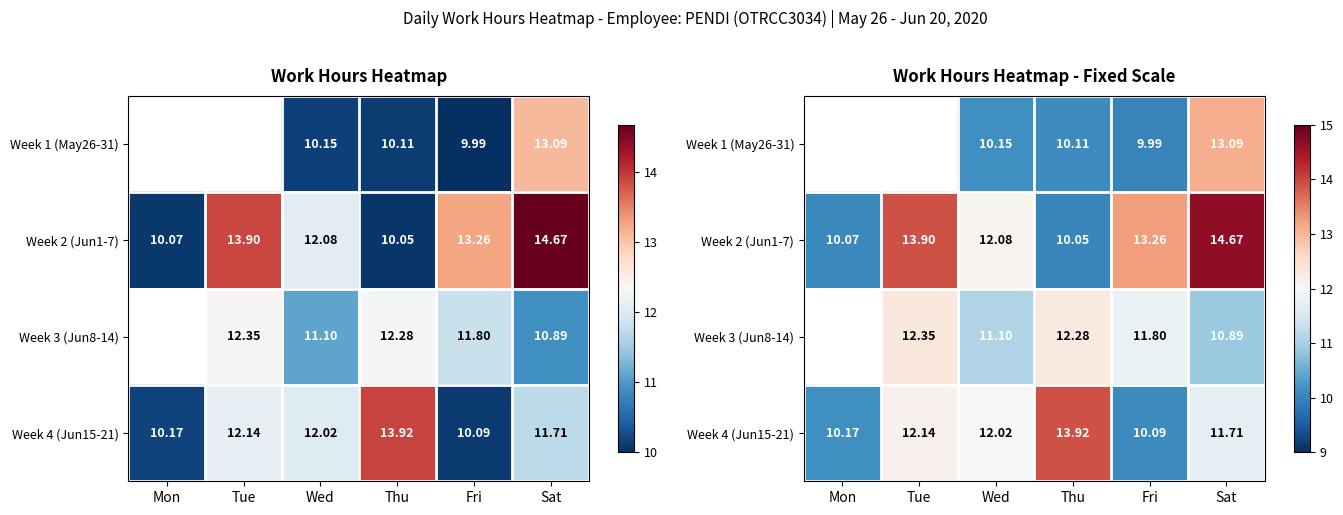

Between Sat and Wed, which is larger?

Sat